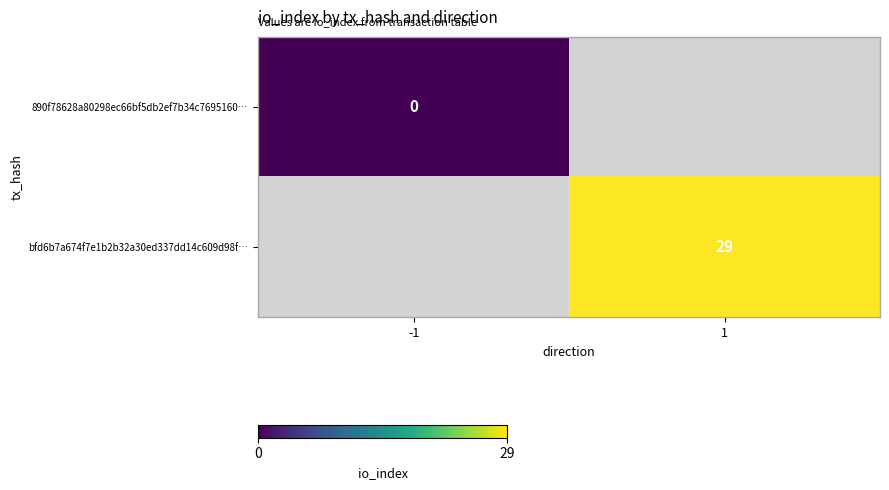

Which label corresponds to the largest value in the chart?

1